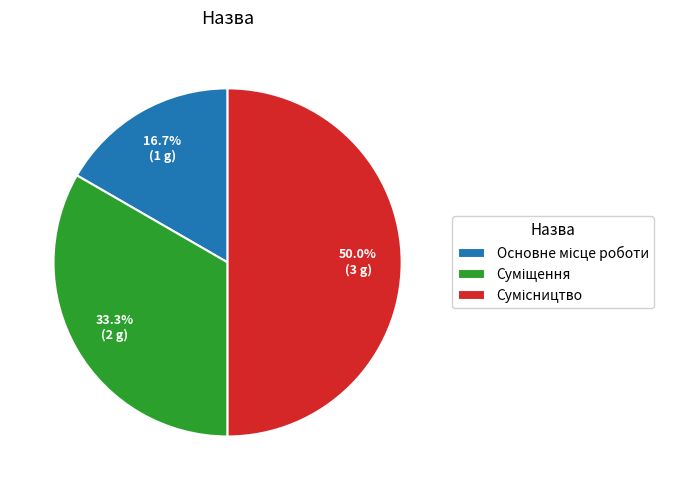

How much of the chart is everything except Основне місце роботи?

83.3%